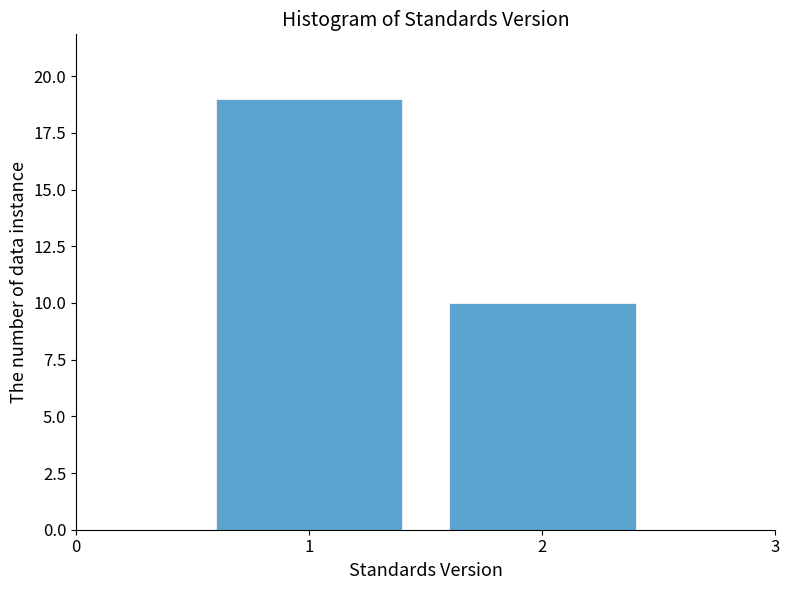

Reading left to right, transcribe this chart: for each bar, give the range it covers on the x-axis and its height. The values are not printed on the chart, so give them approximately, as read against the axis.

0.5 to 1.5: 19
1.5 to 2.5: 10